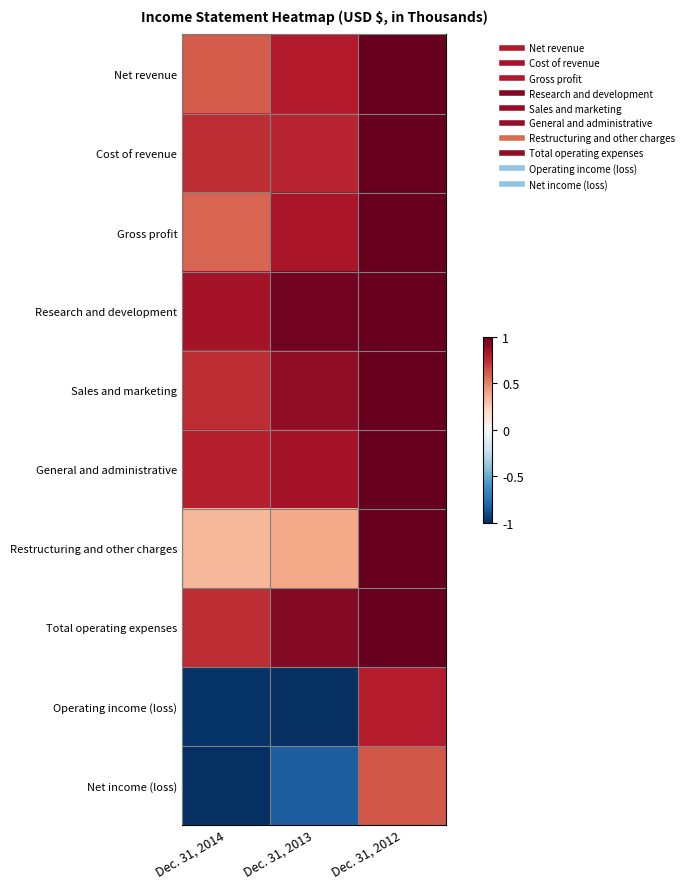

Reading right to left, list all the values displayed in this chart.

Net revenue: Dec. 31, 2012=1.0	Dec. 31, 2013=0.8	Dec. 31, 2014=0.6
Cost of revenue: Dec. 31, 2012=1.0	Dec. 31, 2013=0.8	Dec. 31, 2014=0.7
Gross profit: Dec. 31, 2012=1.0	Dec. 31, 2013=0.8	Dec. 31, 2014=0.6
Research and development: Dec. 31, 2012=1.0	Dec. 31, 2013=1.0	Dec. 31, 2014=0.8
Sales and marketing: Dec. 31, 2012=1.0	Dec. 31, 2013=0.9	Dec. 31, 2014=0.7
General and administrative: Dec. 31, 2012=1.0	Dec. 31, 2013=0.8	Dec. 31, 2014=0.8
Restructuring and other charges: Dec. 31, 2012=1.0	Dec. 31, 2013=0.4	Dec. 31, 2014=0.3
Total operating expenses: Dec. 31, 2012=1.0	Dec. 31, 2013=0.9	Dec. 31, 2014=0.7
Operating income (loss): Dec. 31, 2012=0.8	Dec. 31, 2013=-1.0	Dec. 31, 2014=-1.0
Net income (loss): Dec. 31, 2012=0.6	Dec. 31, 2013=-0.8	Dec. 31, 2014=-1.0